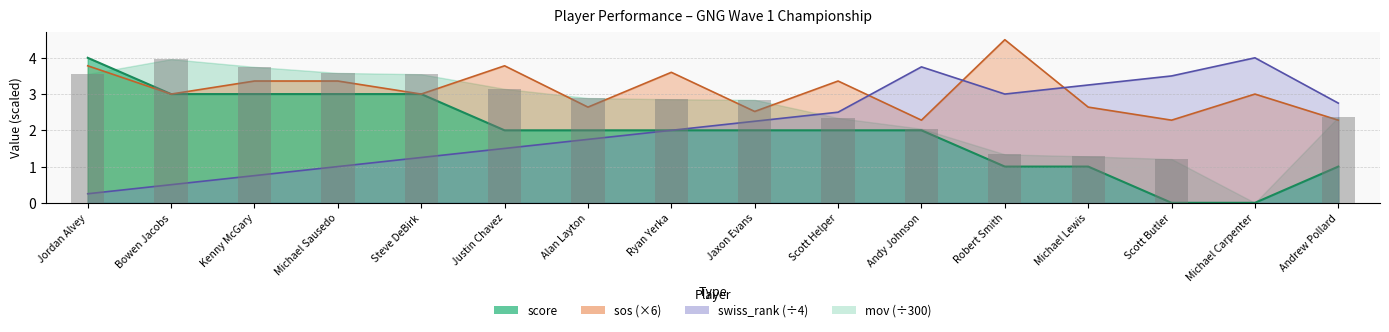

What is the difference between the highest and lowest values at Jordan Alvey?

3.8